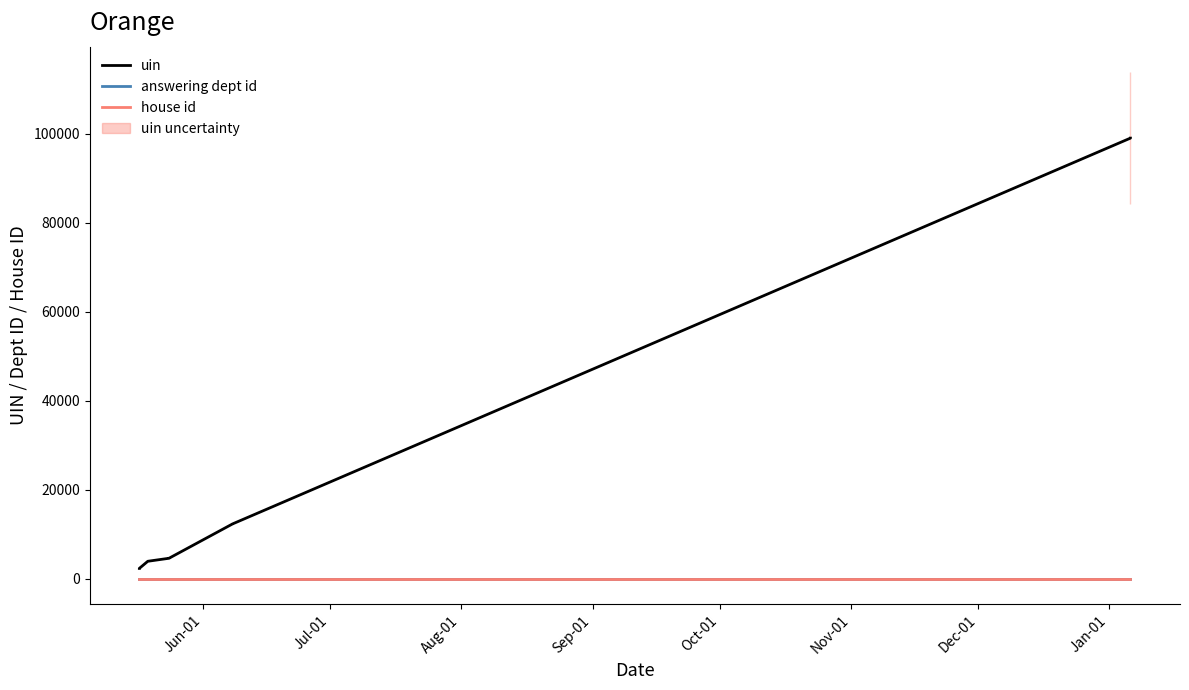

What position from the left is Nov-01?

6